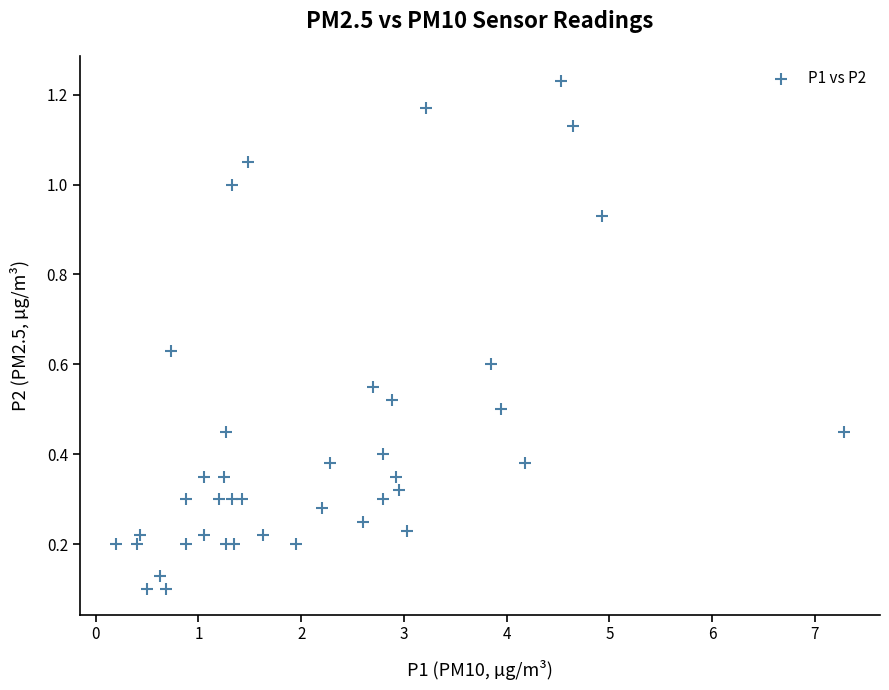

What is the range of X values (max minus min)?

7.1